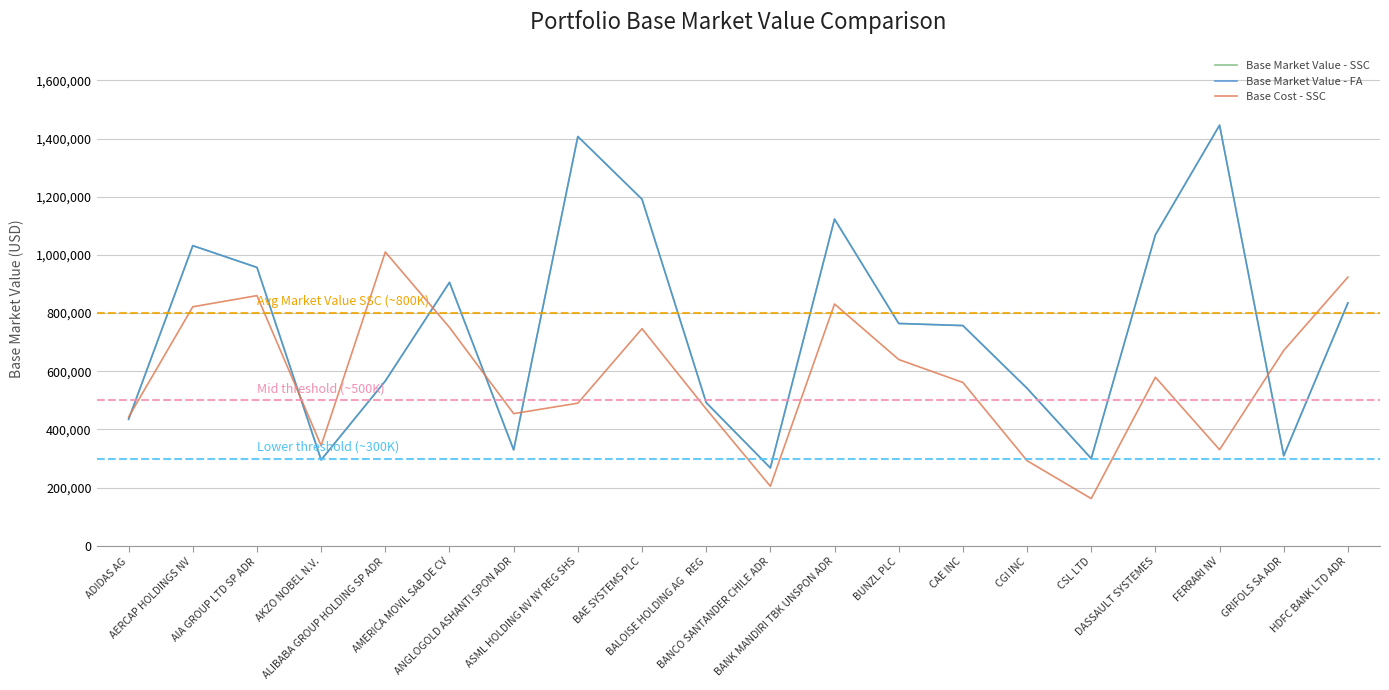

Reading right to left, extract all data points from this chart.

Base Market Value - SSC: 834954.0	309669.0	1445717.0	1069617.1	300095.0	541528.0	757054.0	764219.4	1122975.0	267820.0	492247.0	1191244.8	1406928.9	329800.0	905610.0	566597.1	295644.1	956915.0	1031751.9	435348.4
Base Market Value - FA: 834954.0	309669.0	1445717.0	1068413.5	300395.3	541528.0	757054.0	764290.1	1122975.0	267820.0	492330.7	1191355.0	1406928.9	329800.0	905610.0	566597.1	295311.4	956915.0	1031751.9	434858.5
Base Cost - SSC: 923569.4	671551.4	330464.4	579503.6	162339.5	292693.5	561500.5	640382.9	831121.2	204905.4	470293.7	746395.5	490372.1	454359.6	750638.6	1009961.0	344392.2	860006.6	821694.6	442936.3